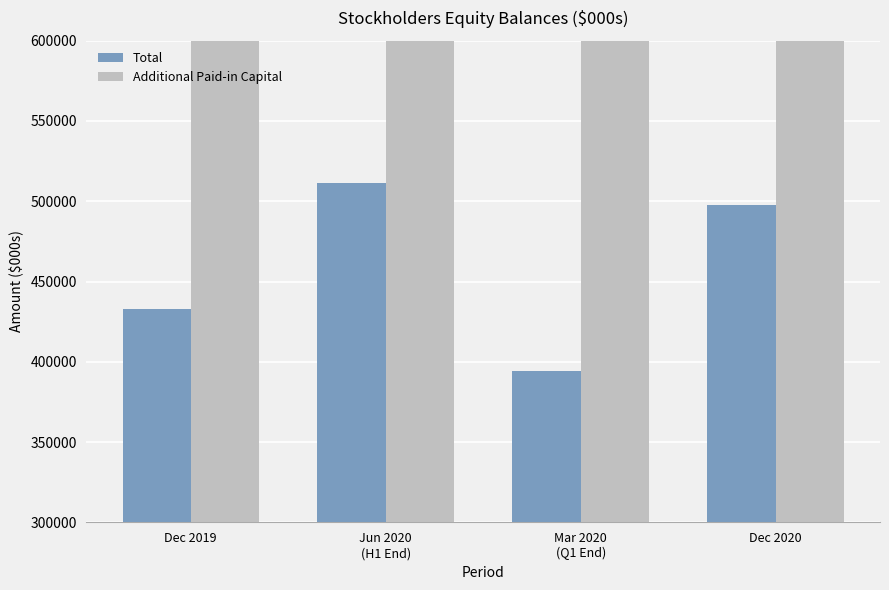

Which series has the largest total across all categories?

Additional Paid-in Capital